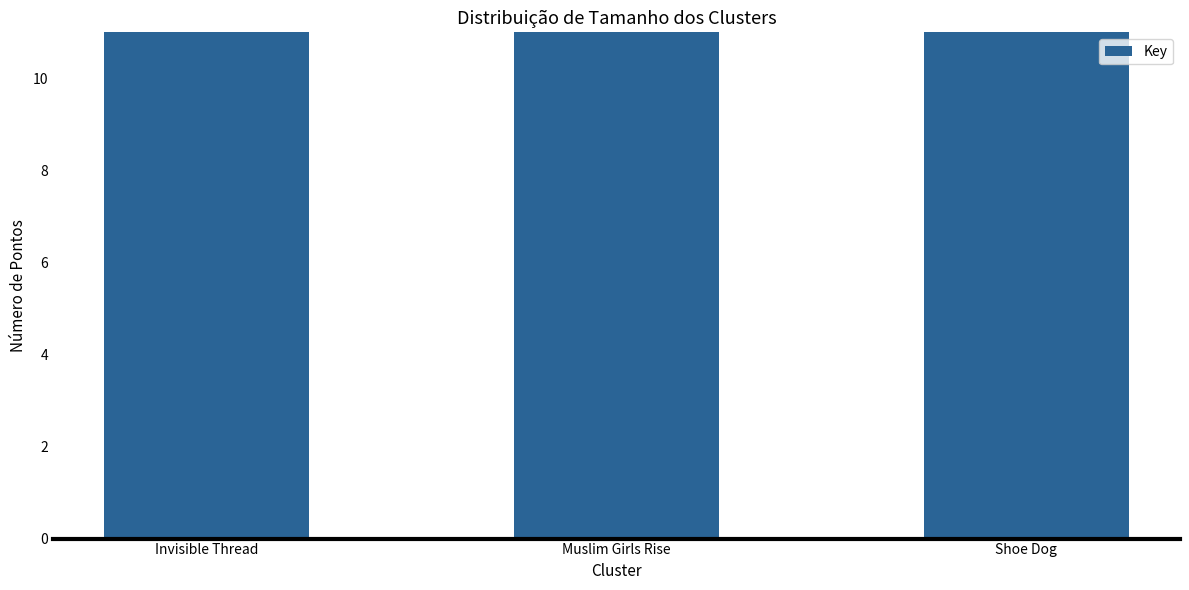

What is the ratio of the value at Muslim Girls Rise to the value at Shoe Dog?

0.7